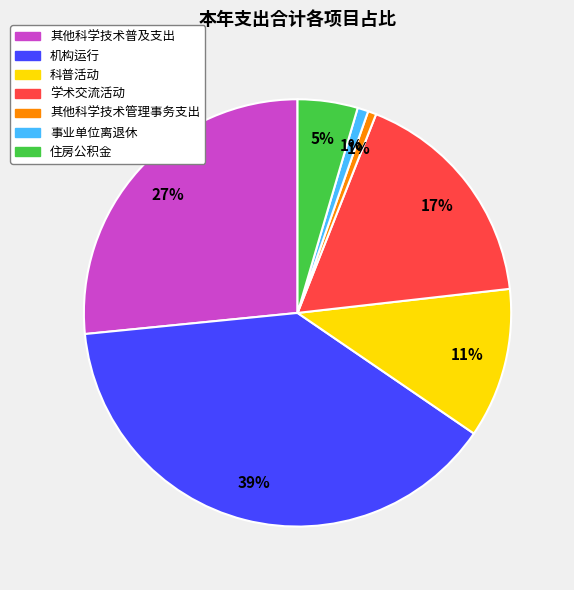

Is the sum of 学术交流活动 and 事业单位离退休 greater than half?

No